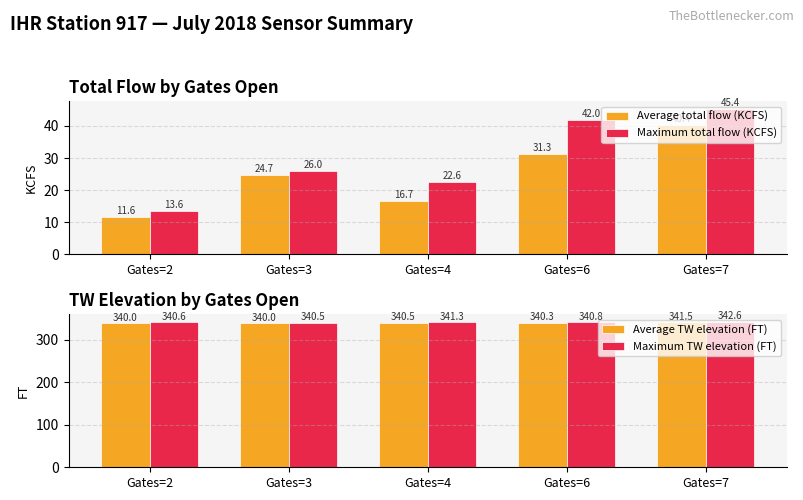

What is the value of the Maximum TW elevation (FT) bar at the 5th from the left?

342.6